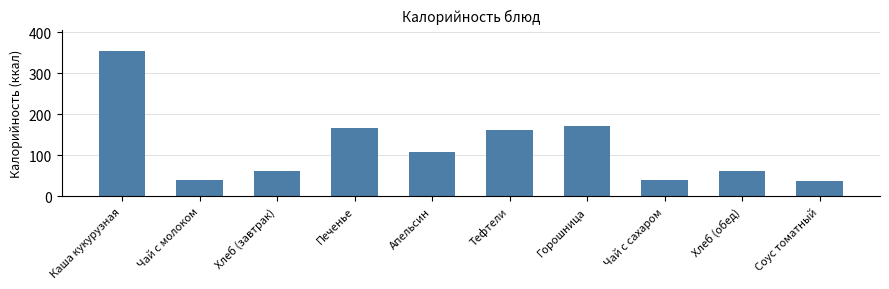

Is it true that the value at Каша кукурузная is 93.1?

False